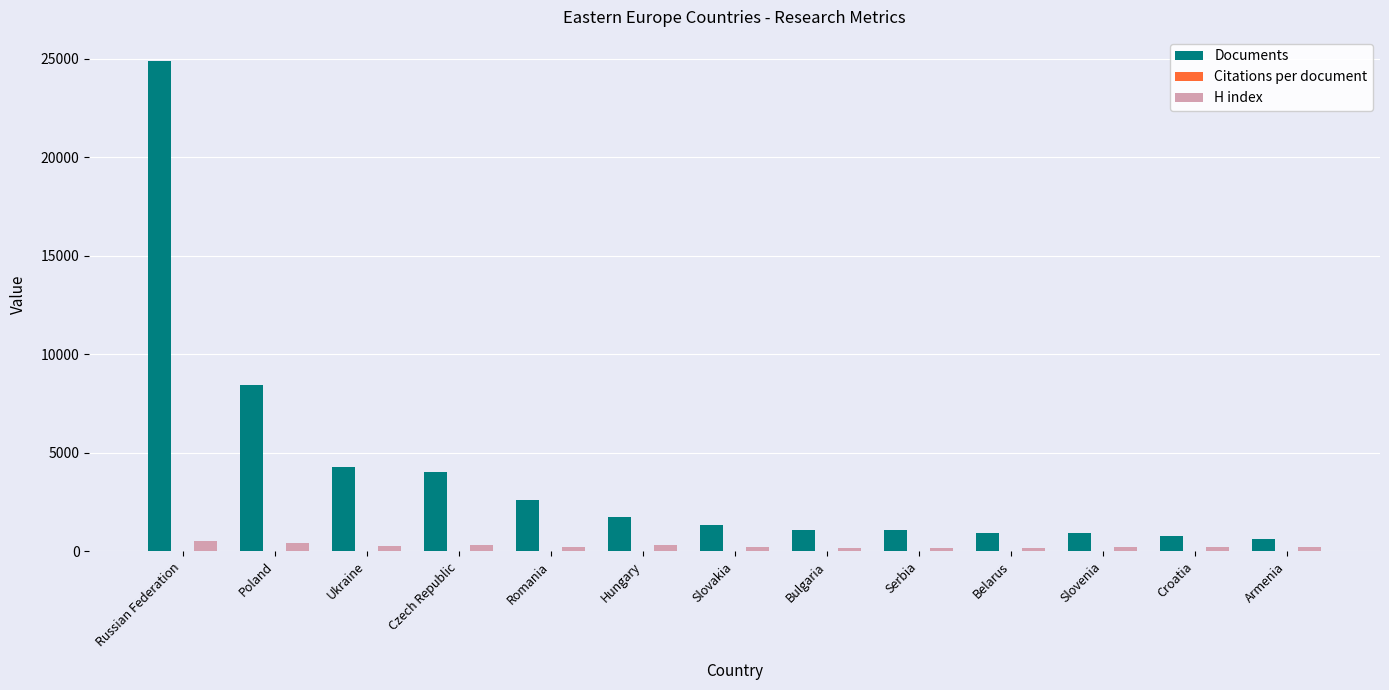

What is the greatest value displayed?

24857.0